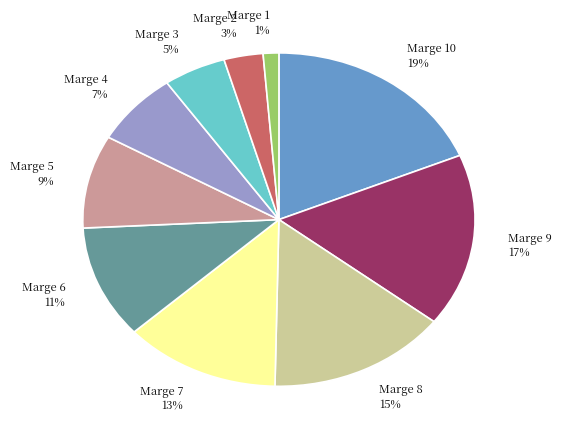

How many segments does this pie chart have?

10